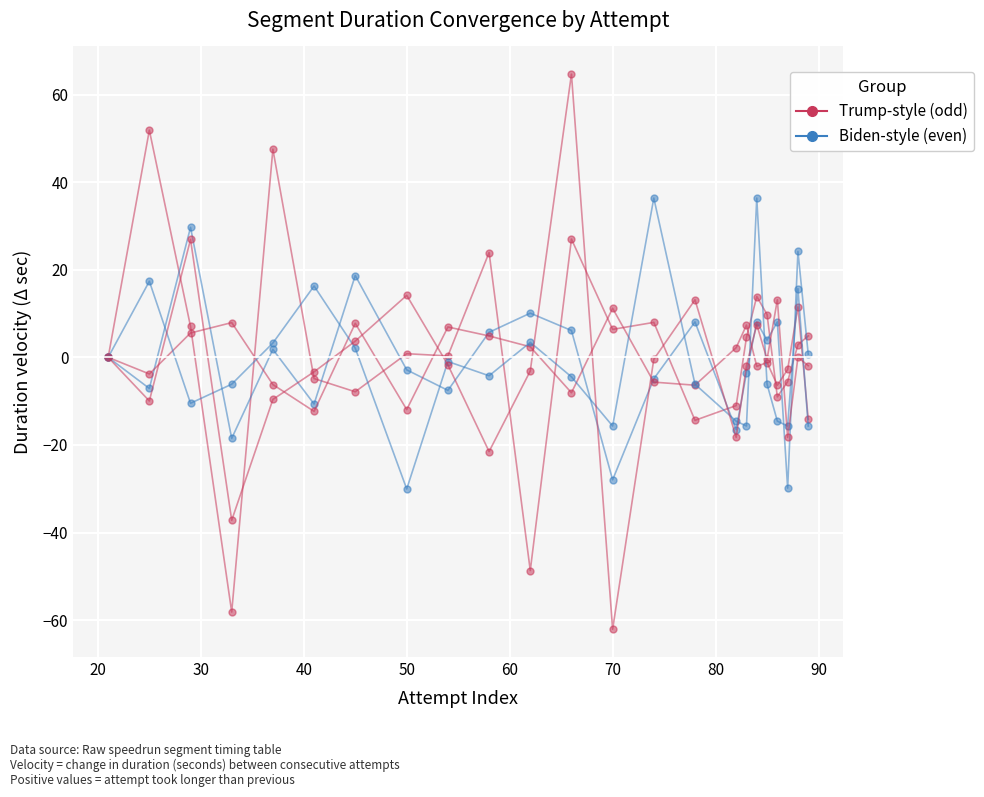

How many distinct data groups are displayed?

5